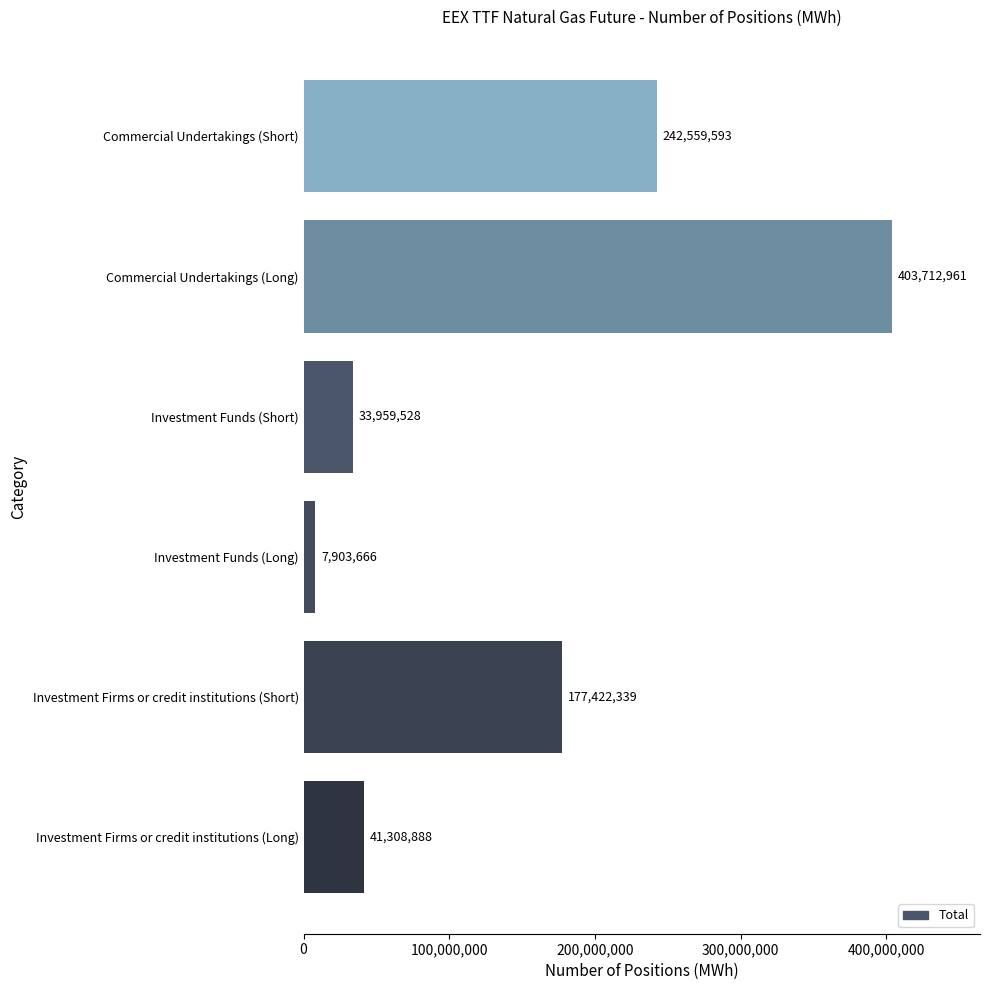

The value at Investment Firms or credit institutions (Long) is 41308888. True or false?

True